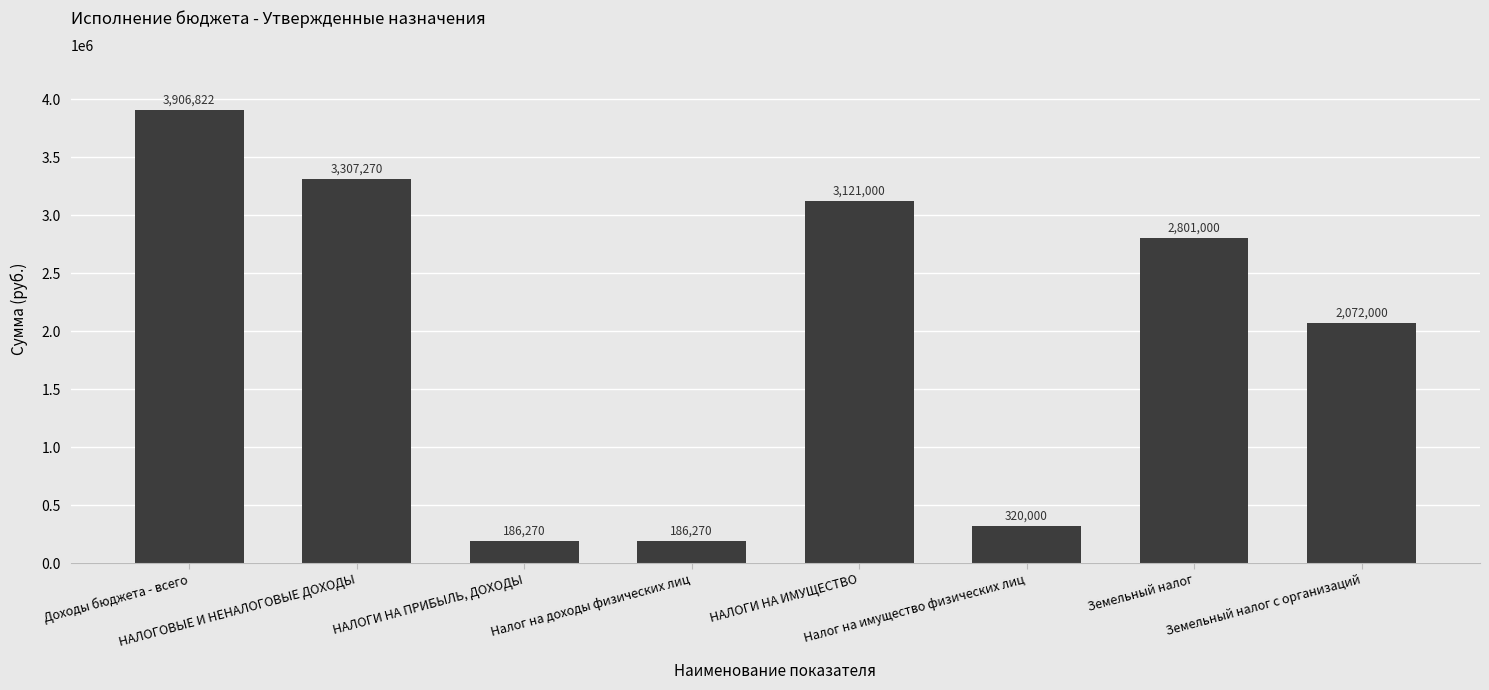

How many series are shown in this chart?

1